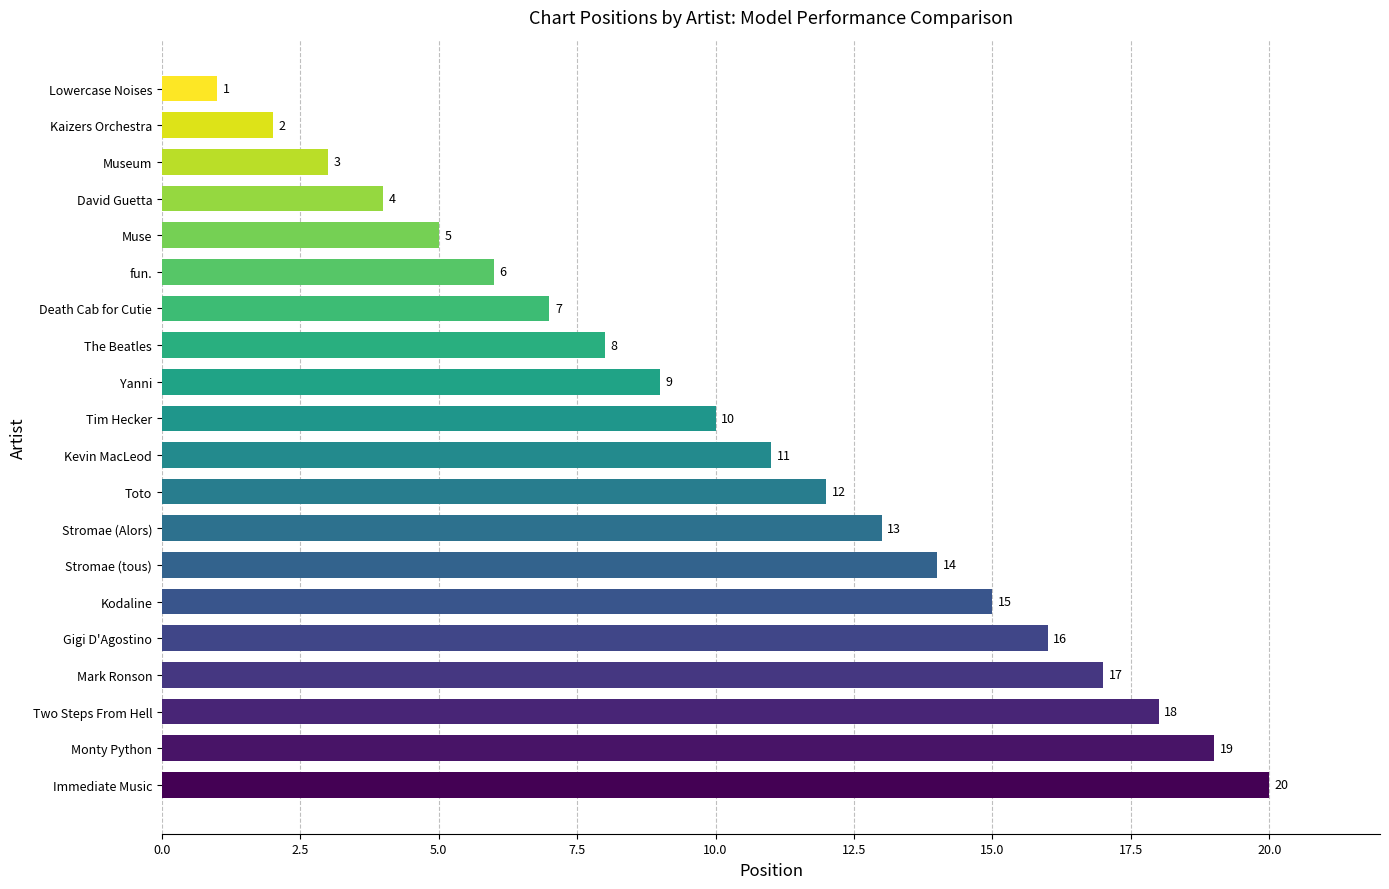

Count the number of categories in the chart.

20